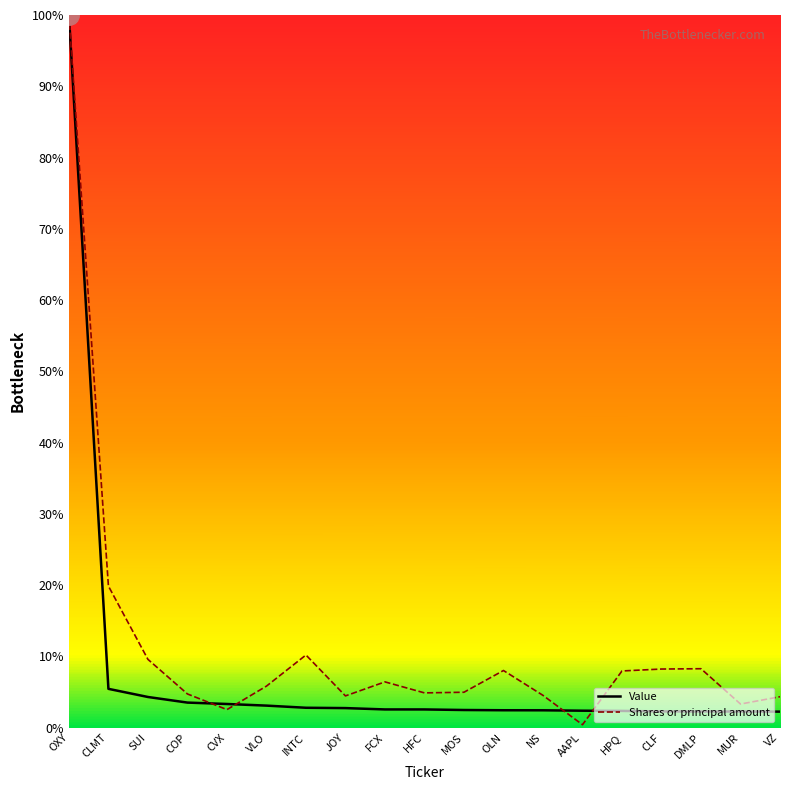

What is the total value across all series at DMLP?

10.5